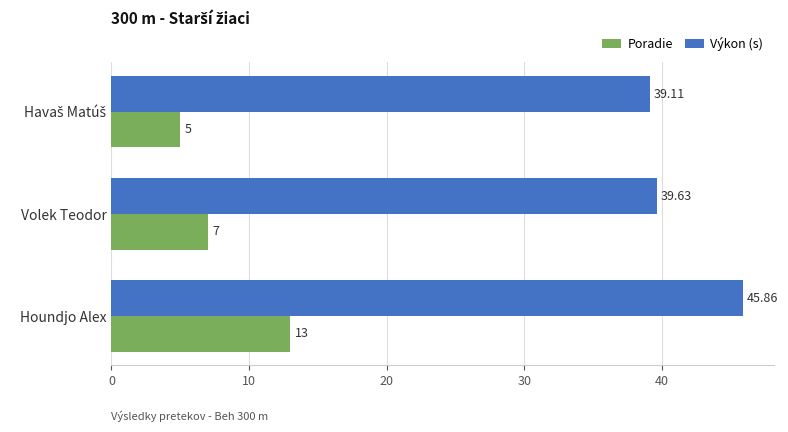

What is the lowest value of the Poradie series?

5.0